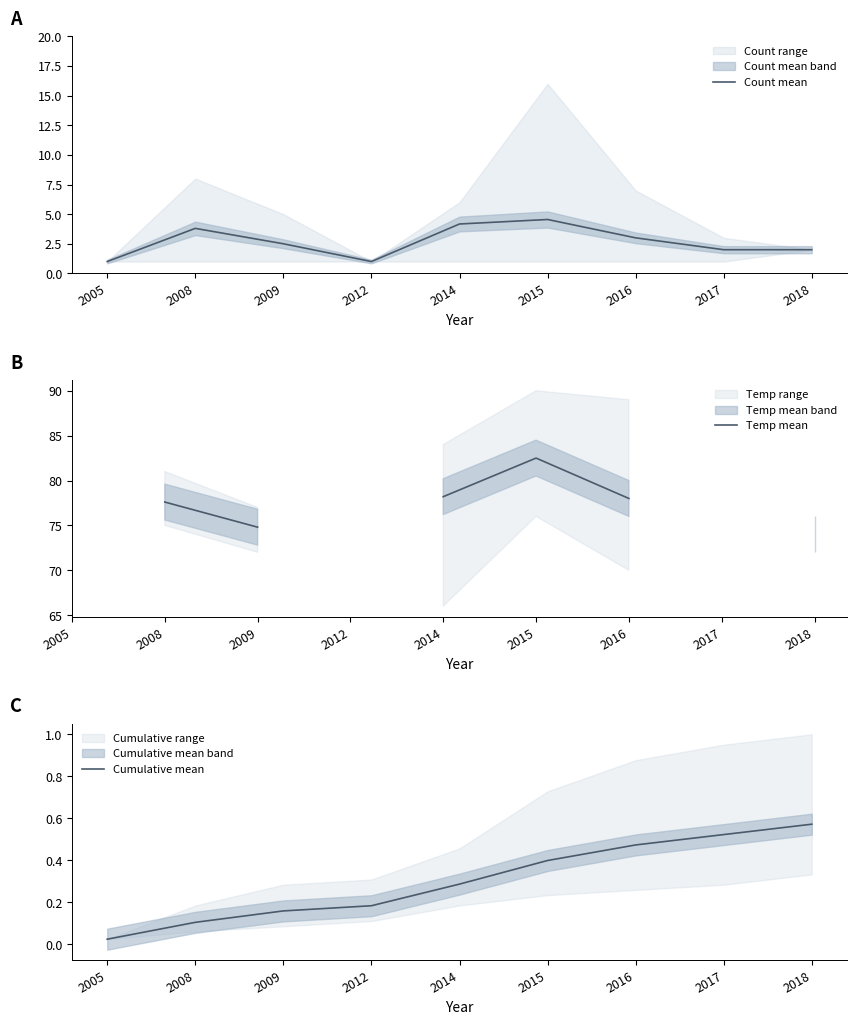

Where is the first local maximum for Temp mean?

2015